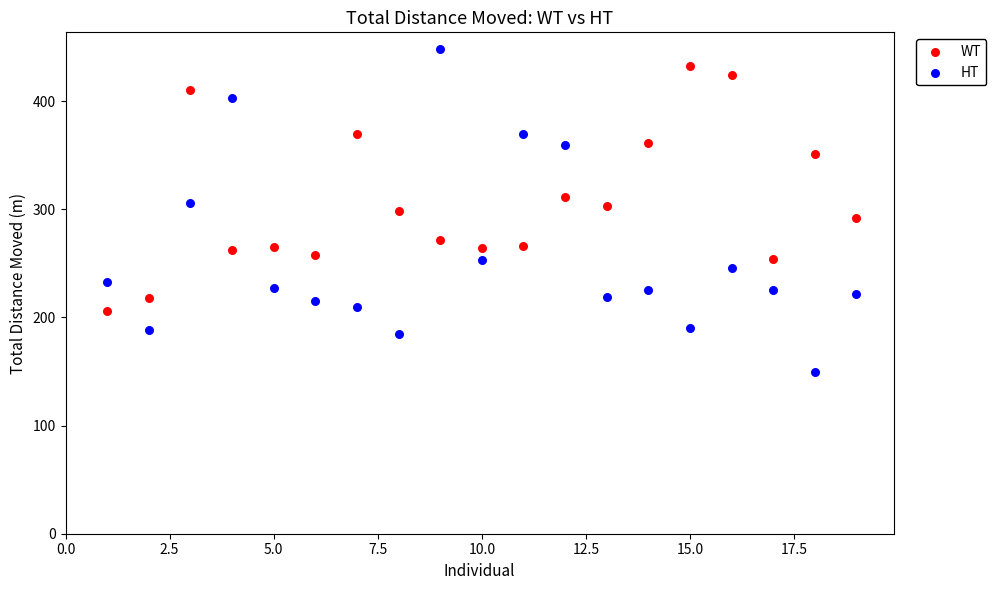

Which series contains the highest Y value?

HT